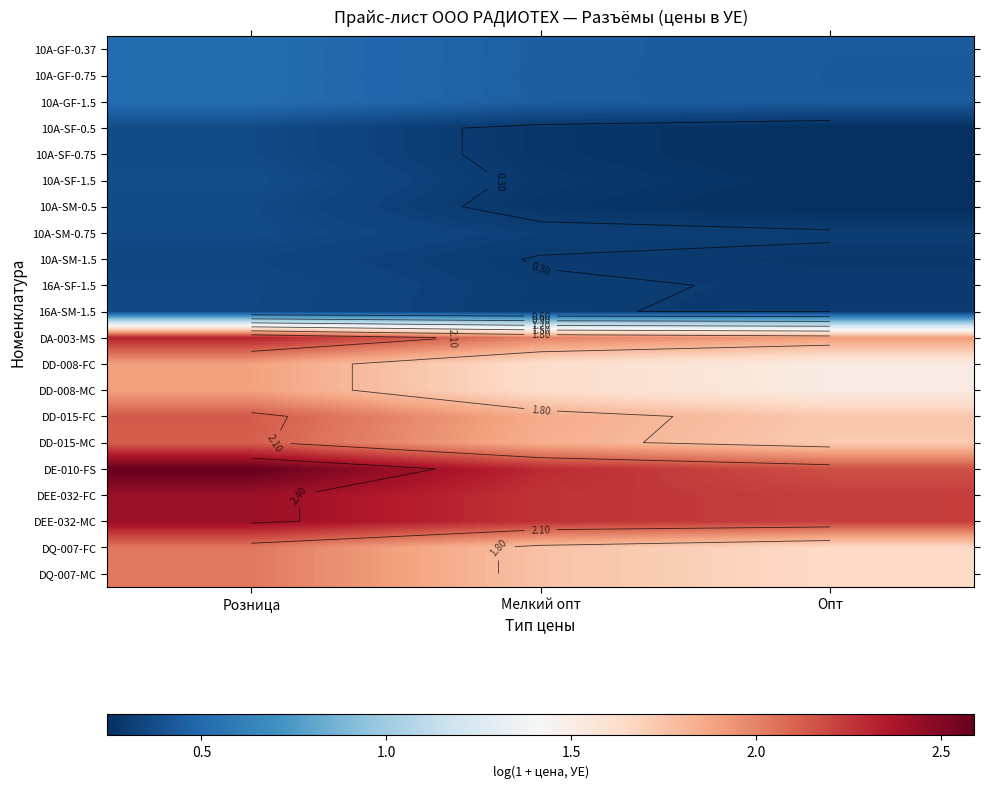

Rank the categories by DD-008-MC value from highest to lowest.

Розница, Мелкий опт, Опт